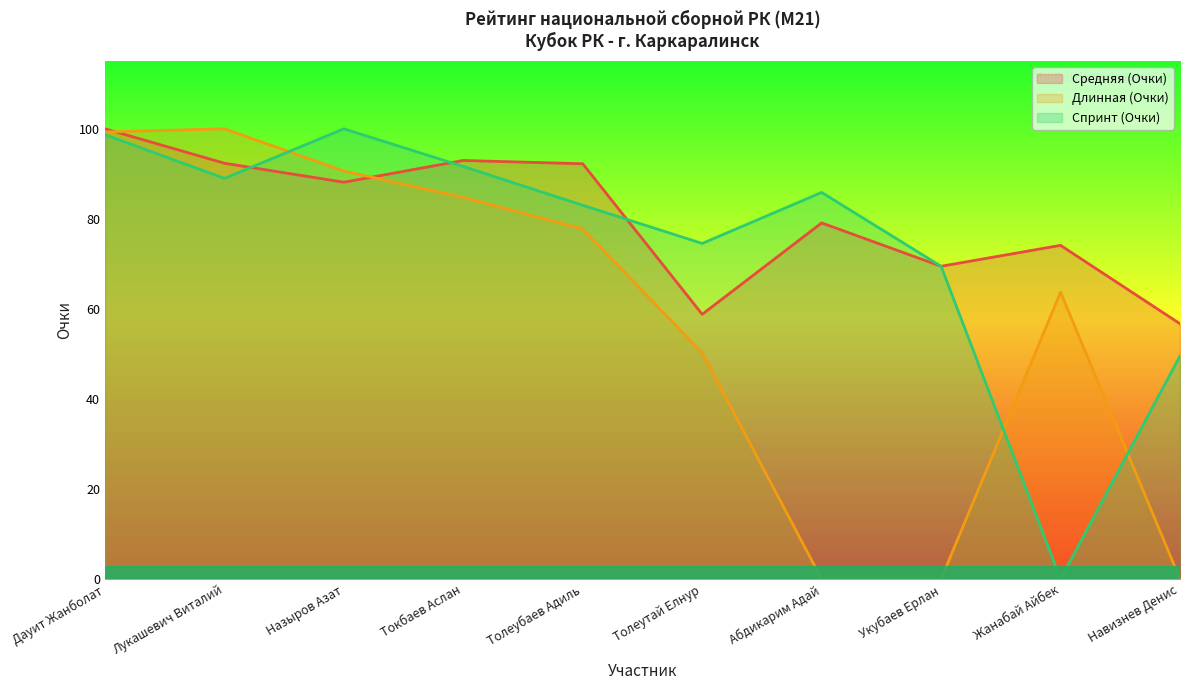

Which label corresponds to the largest value in the chart?

Дауит Жанболат